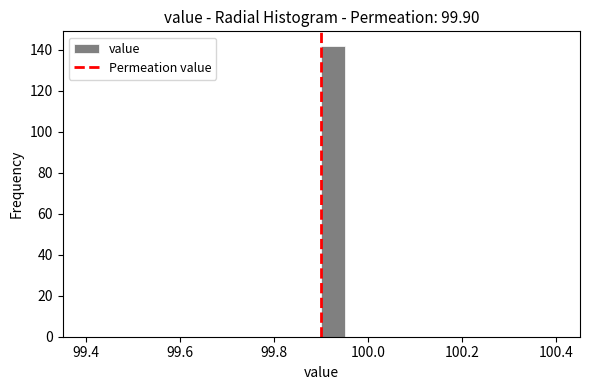

Around what value on the x-axis is the tallest bar? Give the approximate position of its centre, as read against the axis.

99.92